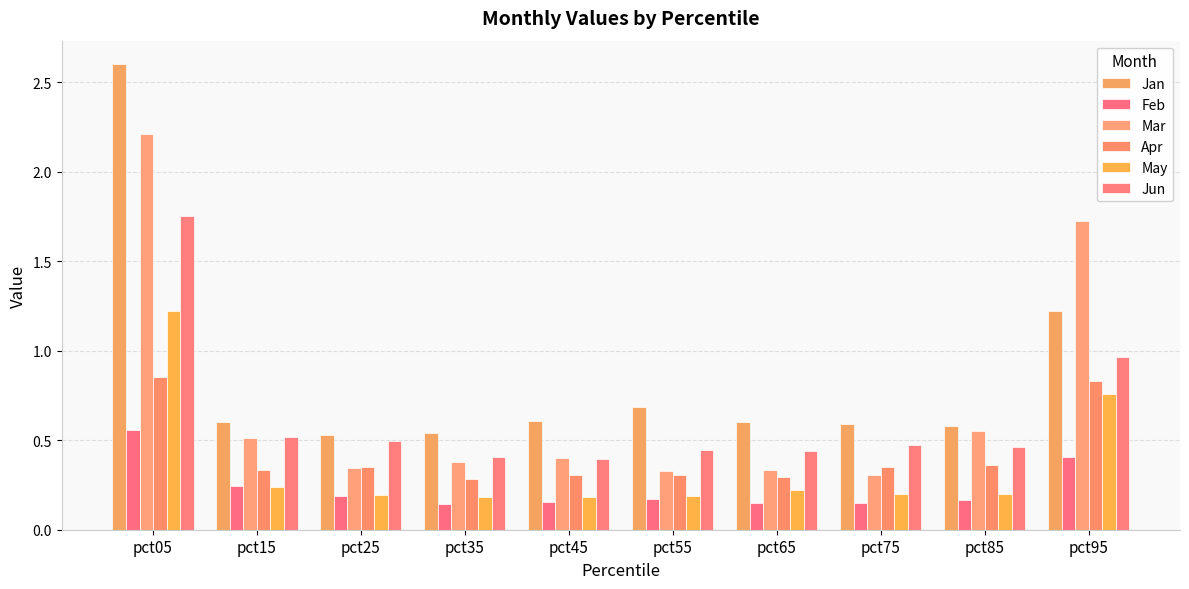

What is the spread (max minus min) of values at pct75?

0.4